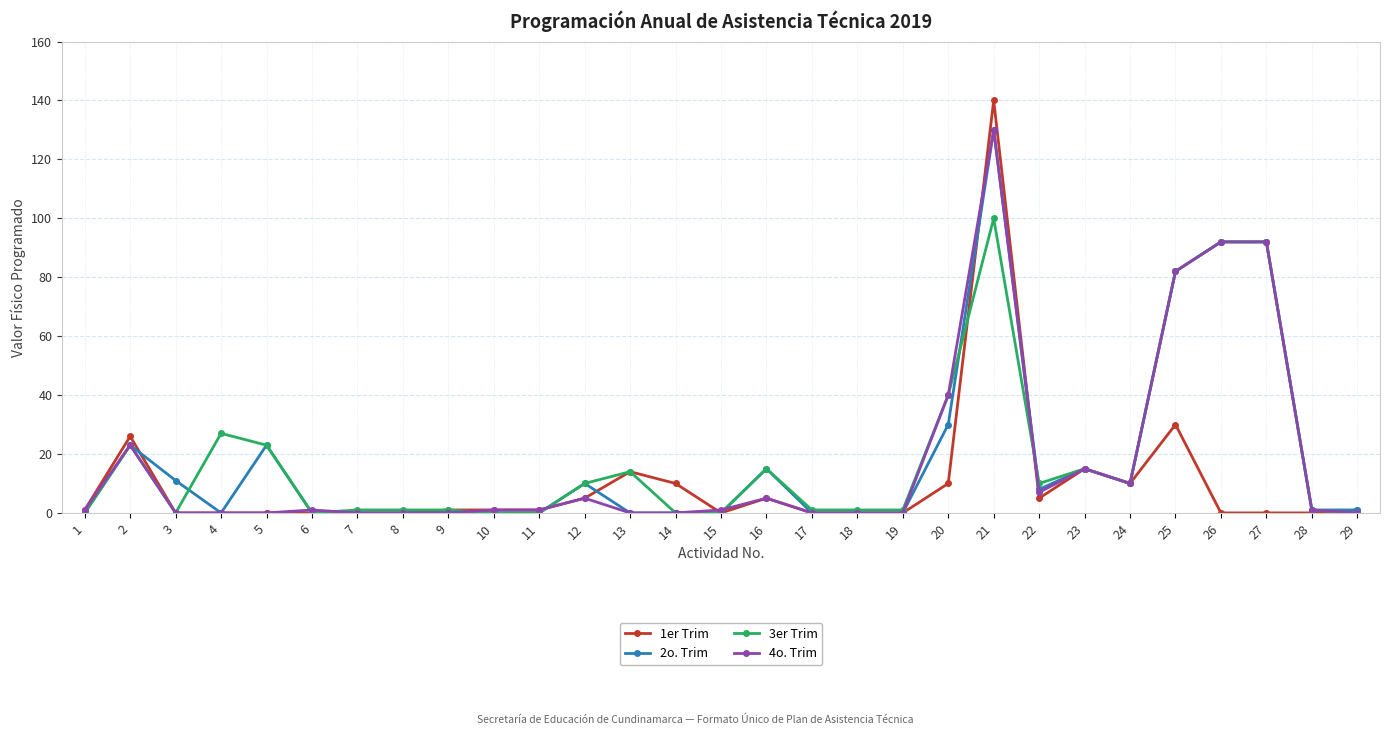

How many data points does each series have?

29